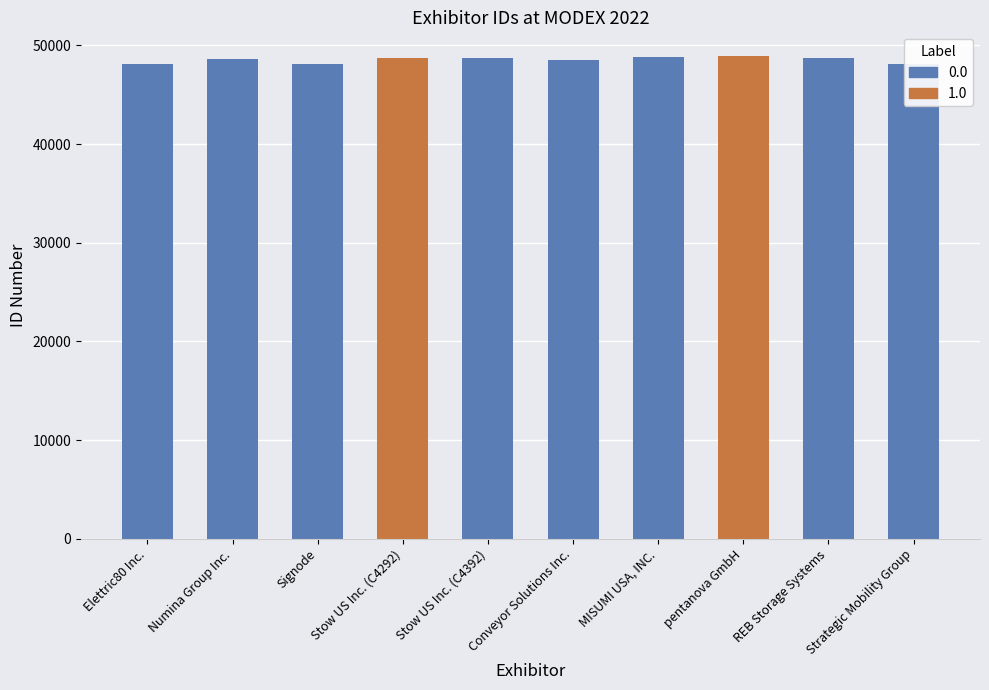

At which category does the chart reach its peak across all series?

pentanova GmbH